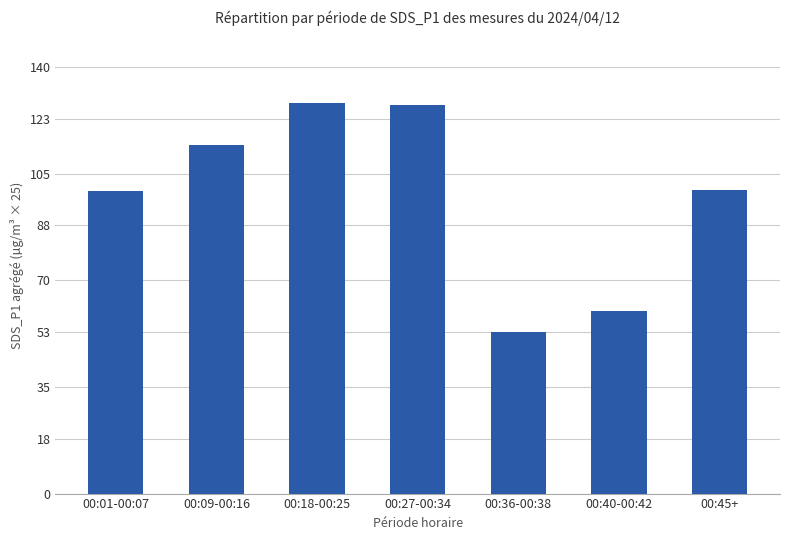

Does the chart contain stacked bars?

No